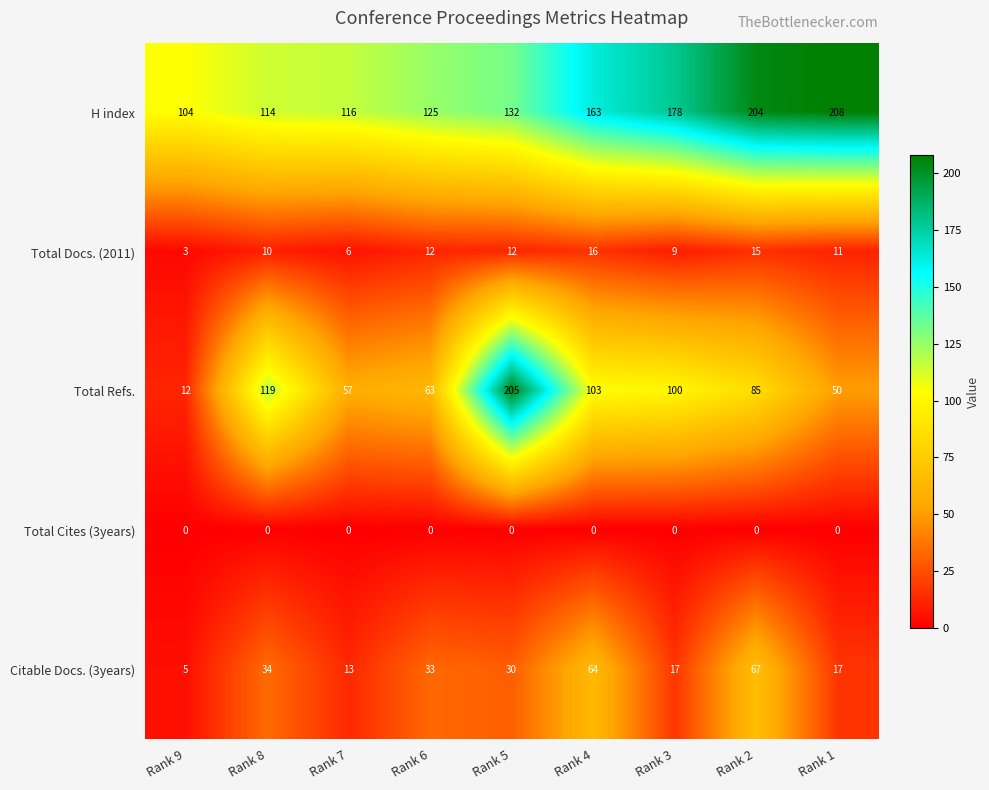

Which category has the highest value across all series?

Rank 1